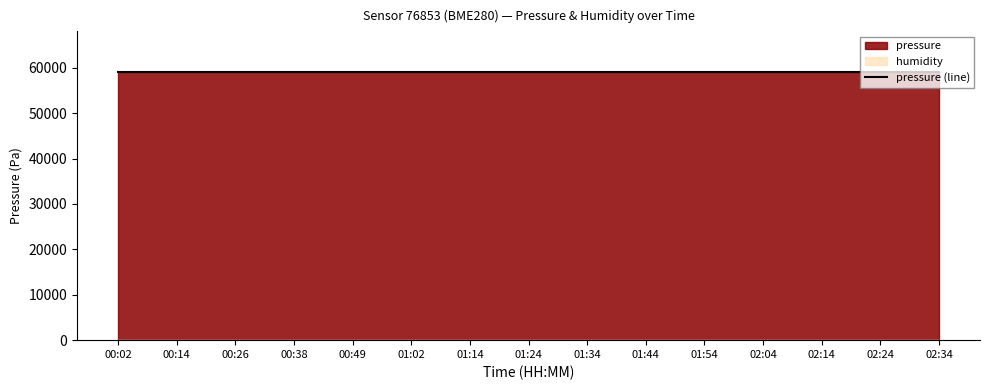

True or false: humidity and pressure cross at least once.

False